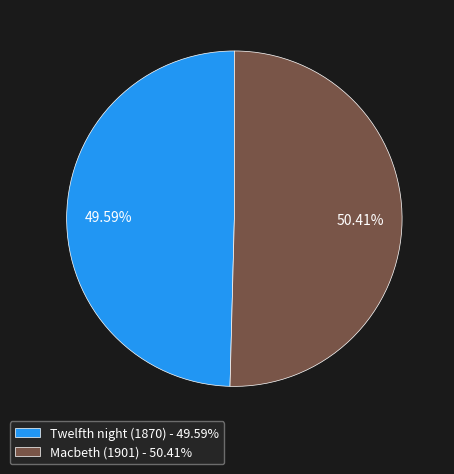

What is the largest slice in the pie chart?

Macbeth (1901)